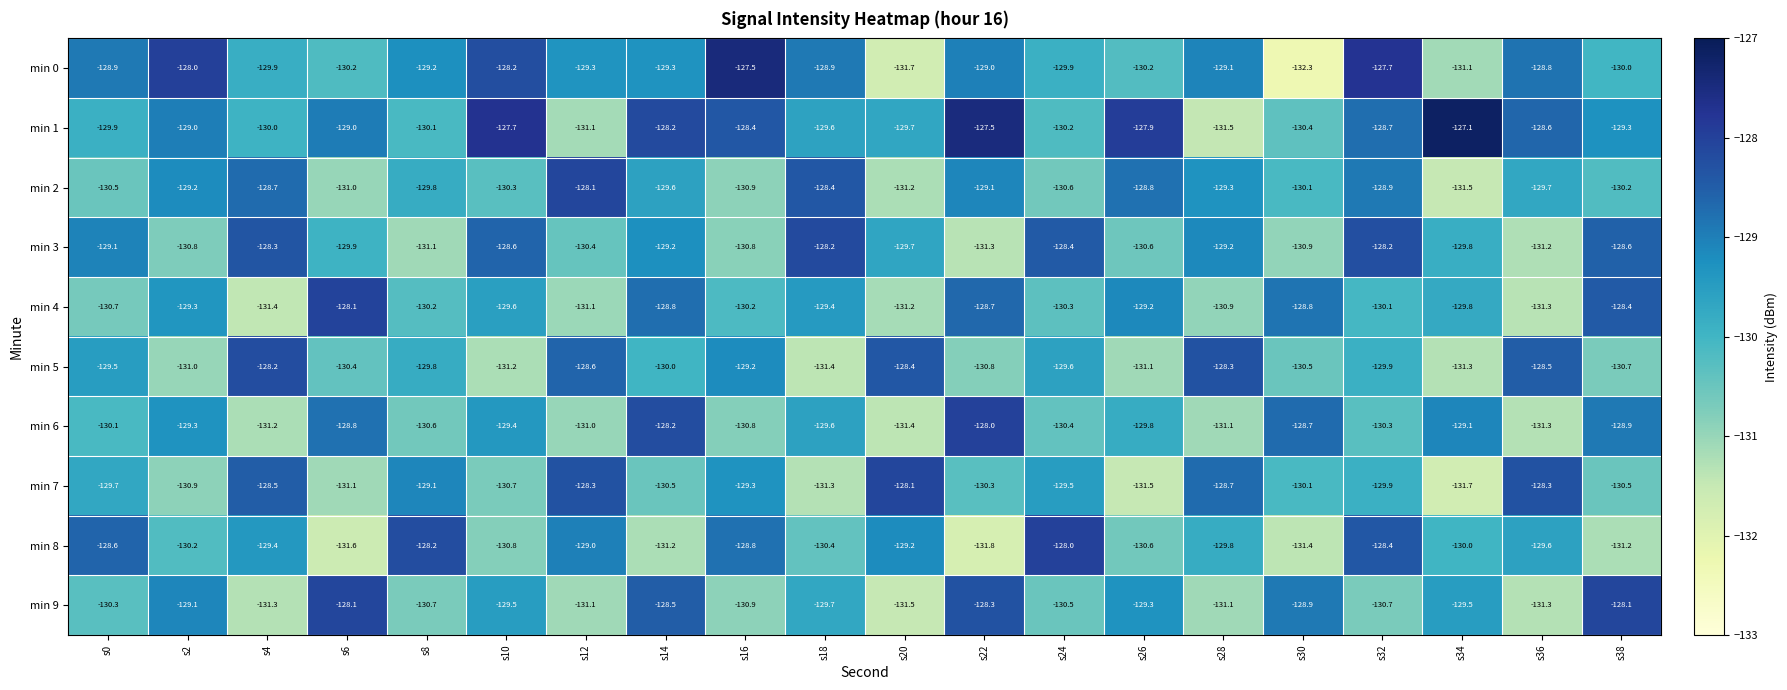

What is the difference between the min 7 values at s2 and s36?

2.6